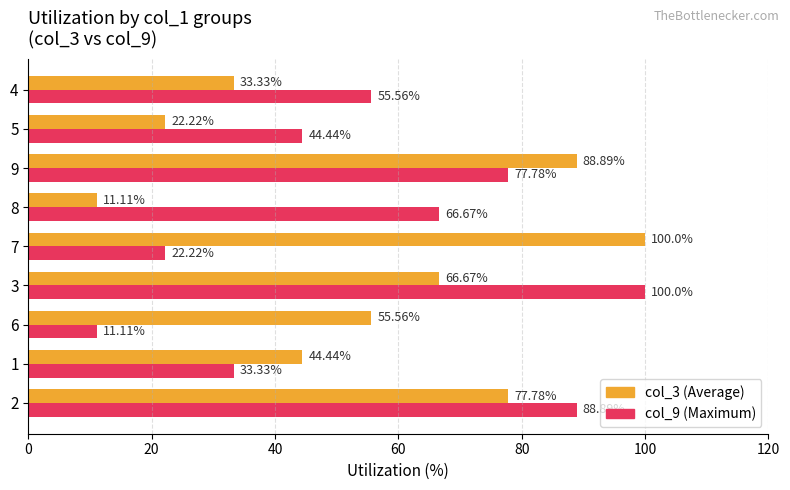

What is the spread (max minus min) of values at 3?

33.3